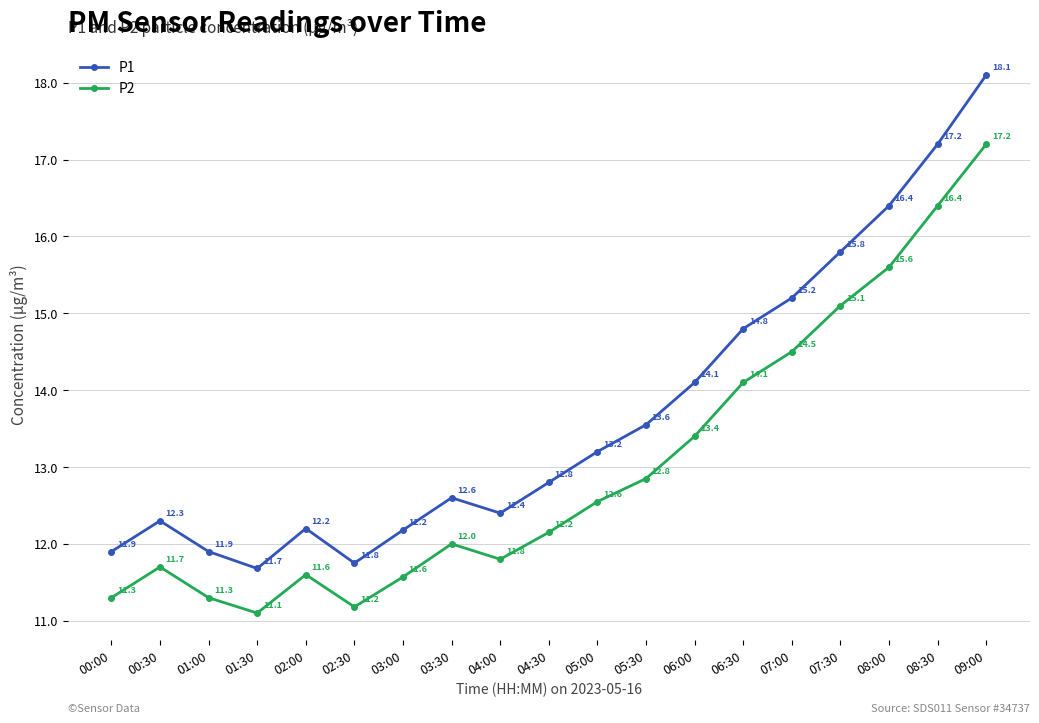

What is the label of the 3rd point from the left?

01:00